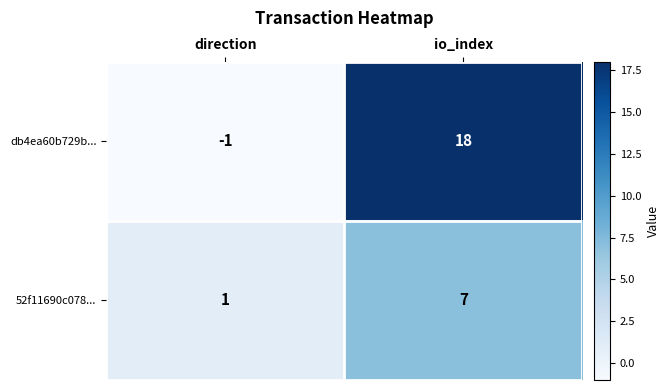

Reading left to right, list all the values displayed in this chart.

db4ea60b729b...: direction=-1	io_index=18
52f11690c078...: direction=1	io_index=7